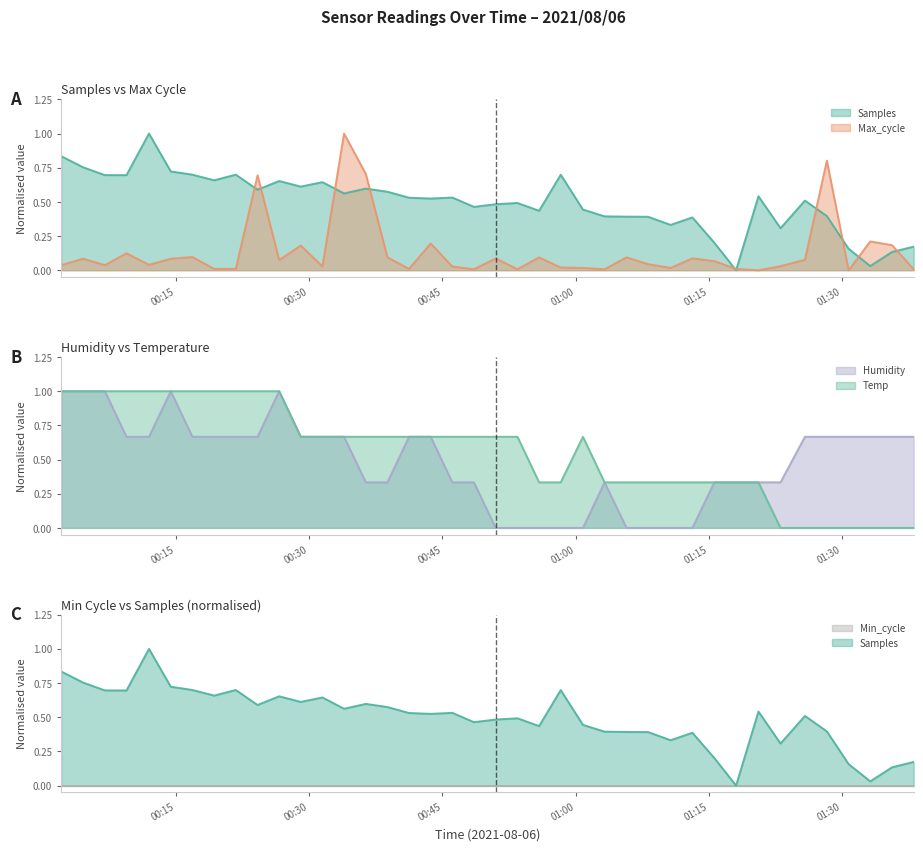

What is the maximum value for Humidity?

1.0